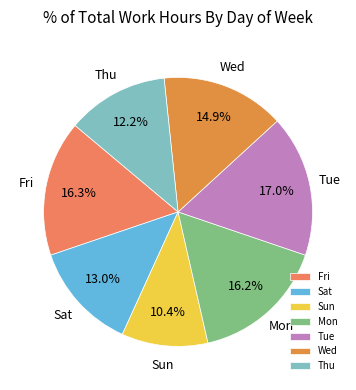

How many segments does this pie chart have?

7